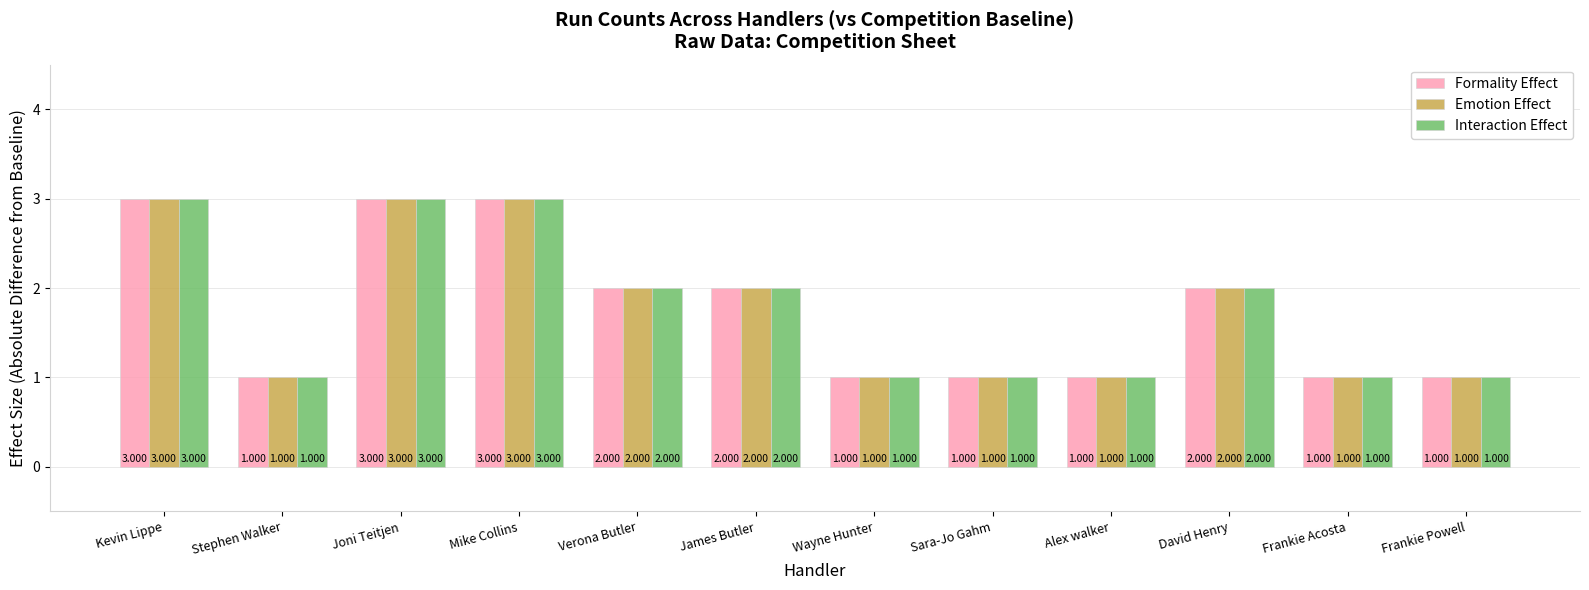

At which label does Interaction Effect first exceed 2?

Kevin Lippe